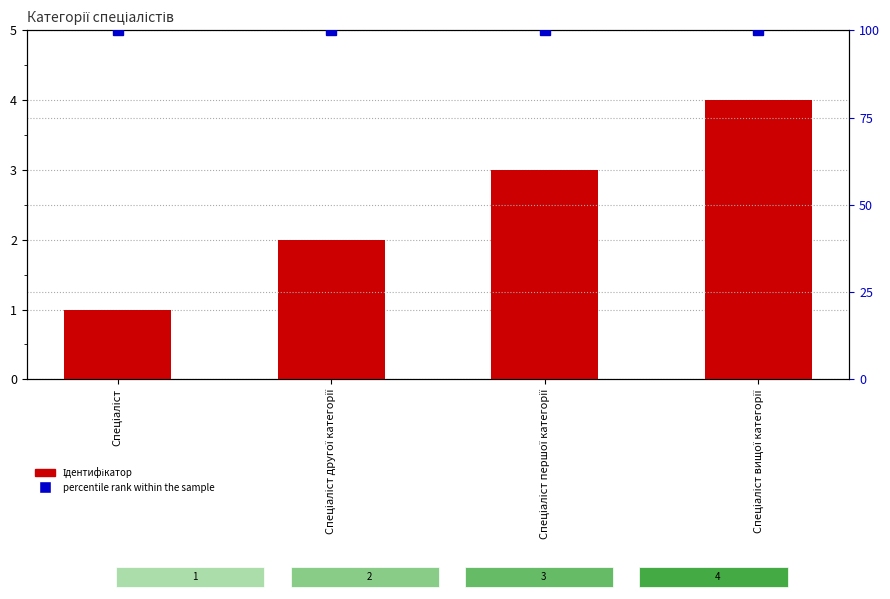

What is the label of the 2nd bar from the right?

Спеціаліст першої категорії